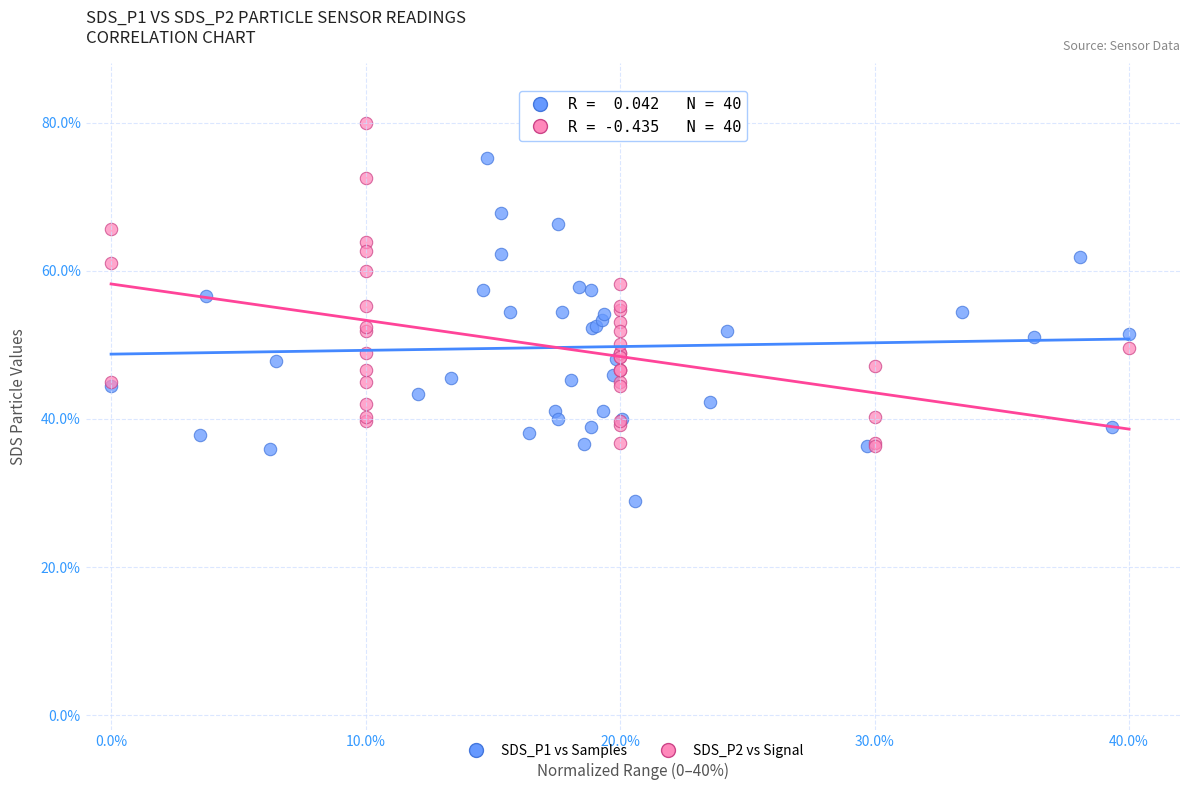

Which series has the largest Y range (max minus min)?

SDS_P1 vs Samples